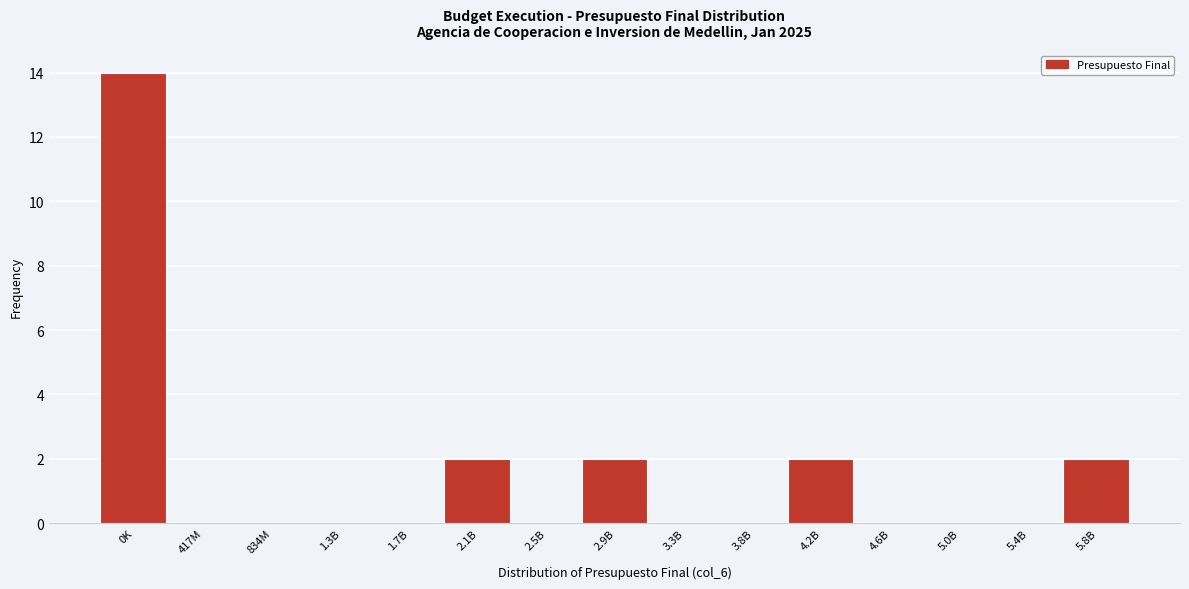

Reading left to right, extract all data points from this chart.

0K=14	417M=0	834M=0	1.3B=0	1.7B=0	2.1B=2	2.5B=0	2.9B=2	3.3B=0	3.8B=0	4.2B=2	4.6B=0	5.0B=0	5.4B=0	5.8B=2